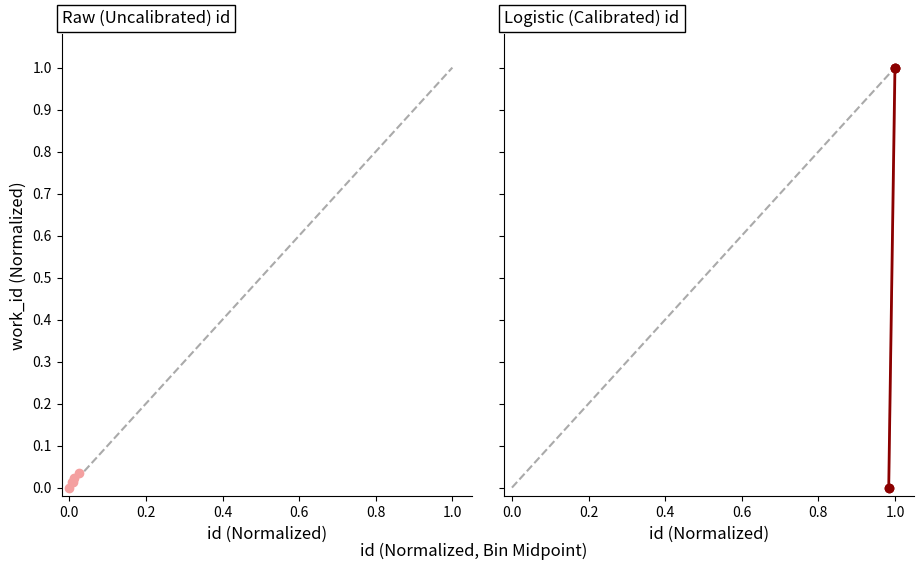

At how many categories does at least one series exceed 0?

4